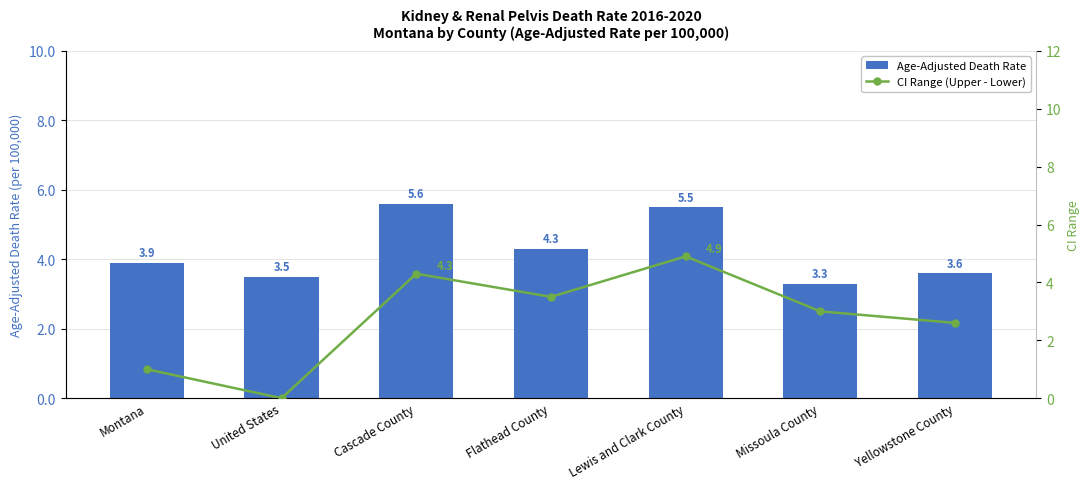

What is the difference between the second highest and minimum values in the CI Range (Upper - Lower) series?

4.3